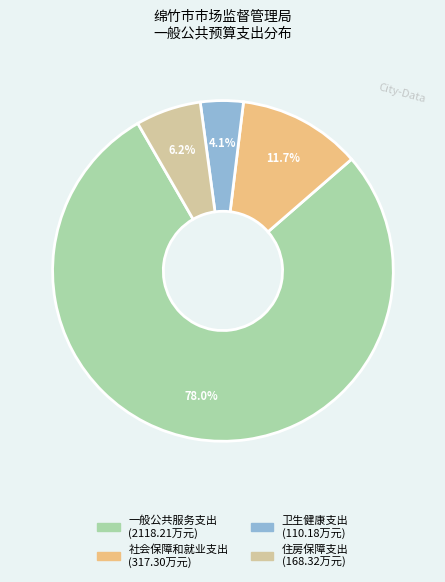

To the nearest percent, what portion does 社会保障和就业支出 represent?

12%